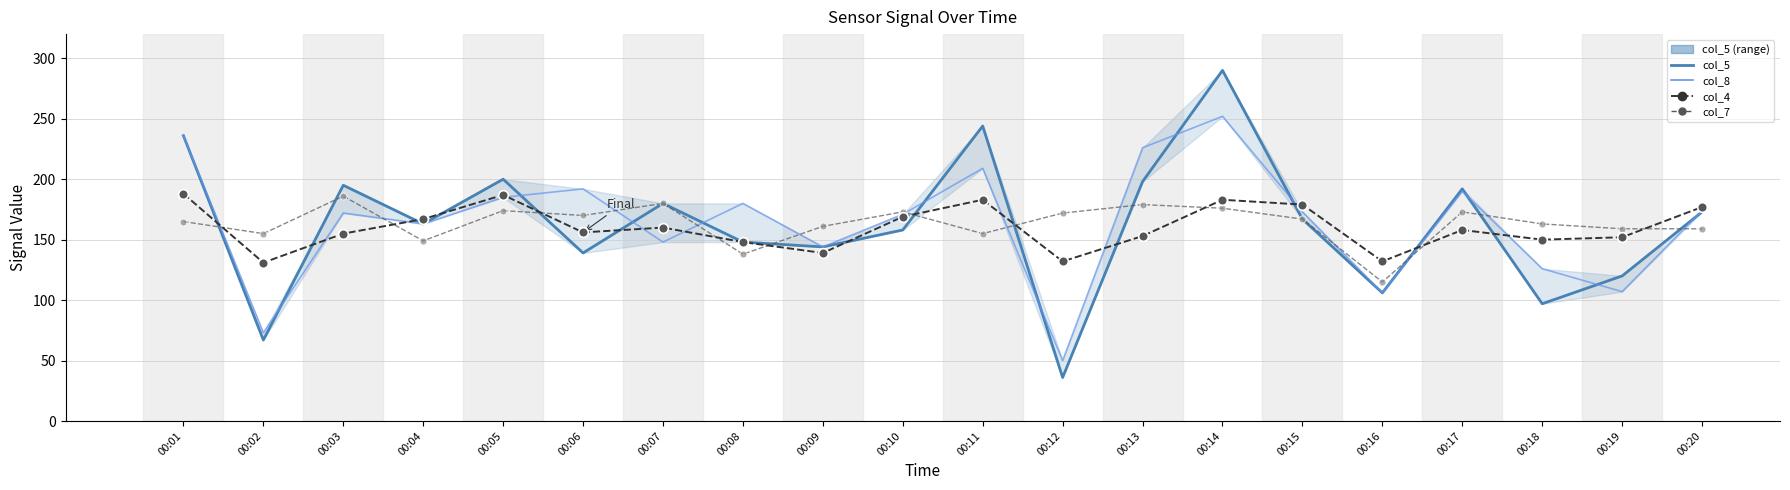

At which category does col_5 reach its first local peak?

00:03